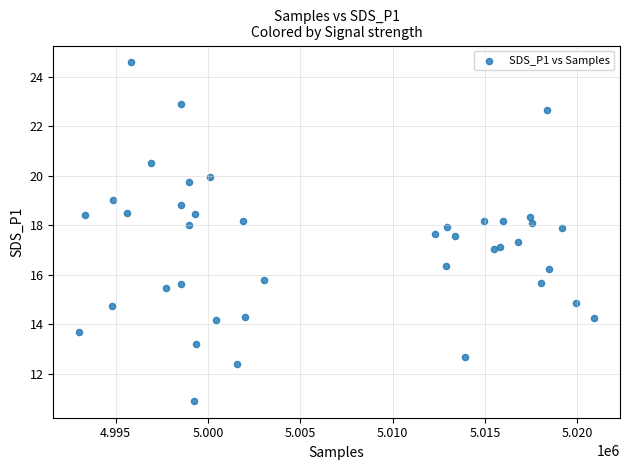

What is the range of X values (max minus min)?

27902.0